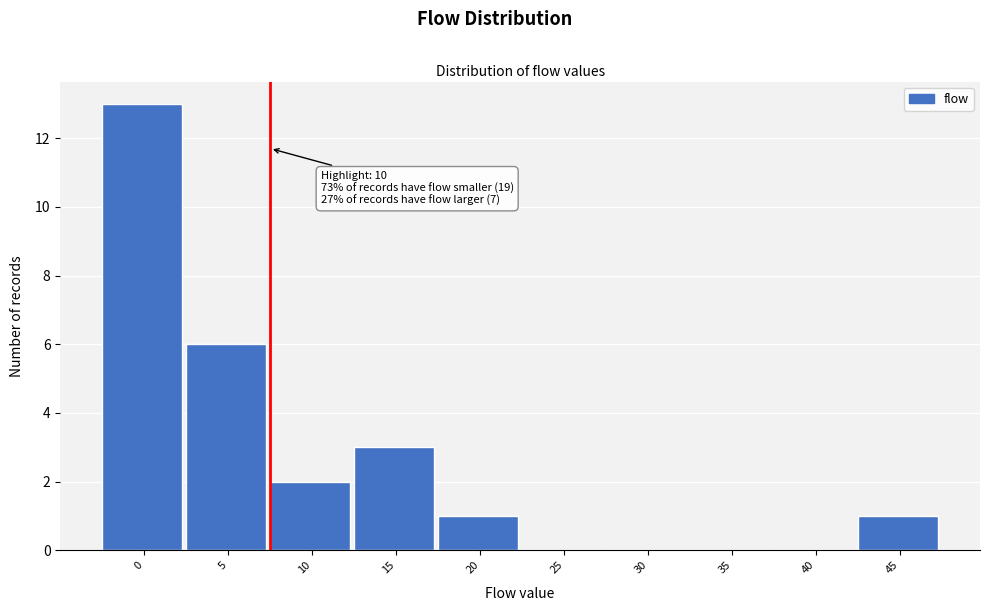

Reading left to right, list all the values displayed in this chart.

0=13	5=6	10=2	15=3	20=1	25=0	30=0	35=0	40=0	45=1